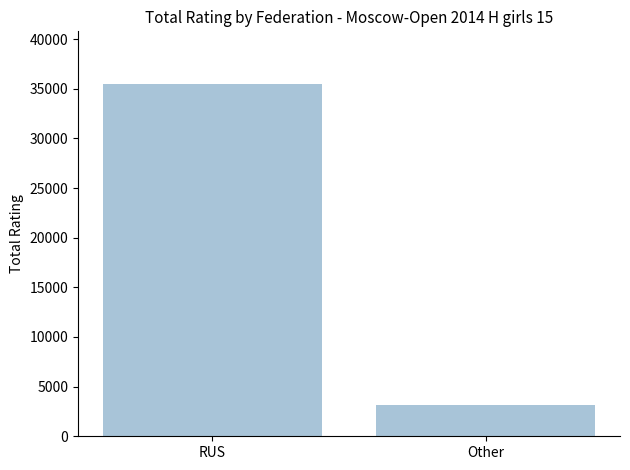

What is the sum of all values?

38602